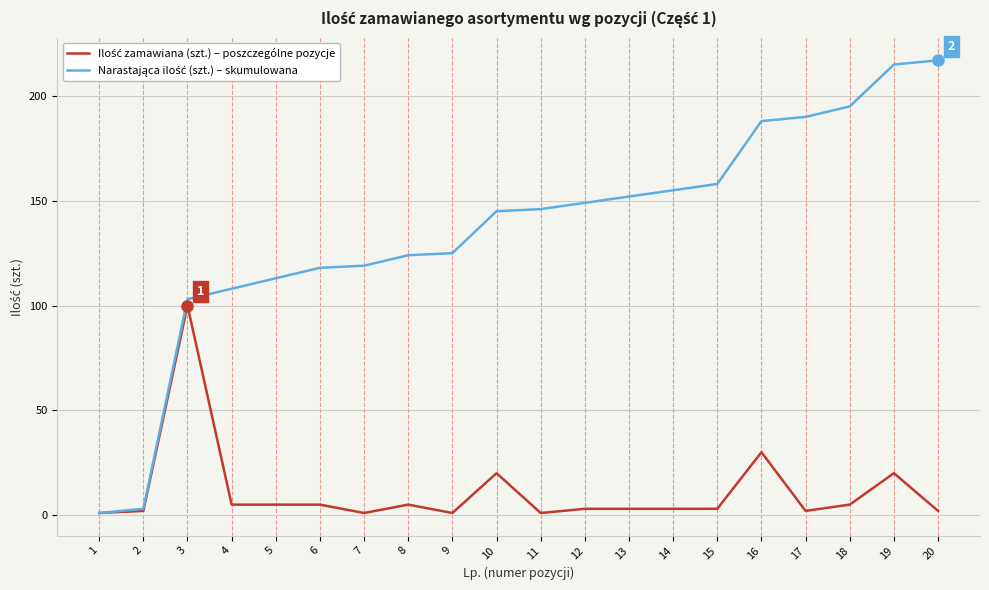

Does the chart have visible grid lines?

Yes